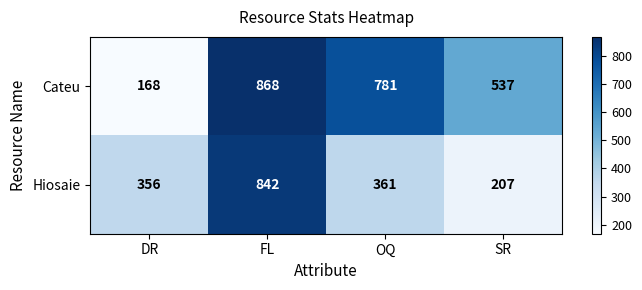

Reading left to right, what are all the values shown in this chart?

Cateu: DR=168	FL=868	OQ=781	SR=537
Hiosaie: DR=356	FL=842	OQ=361	SR=207